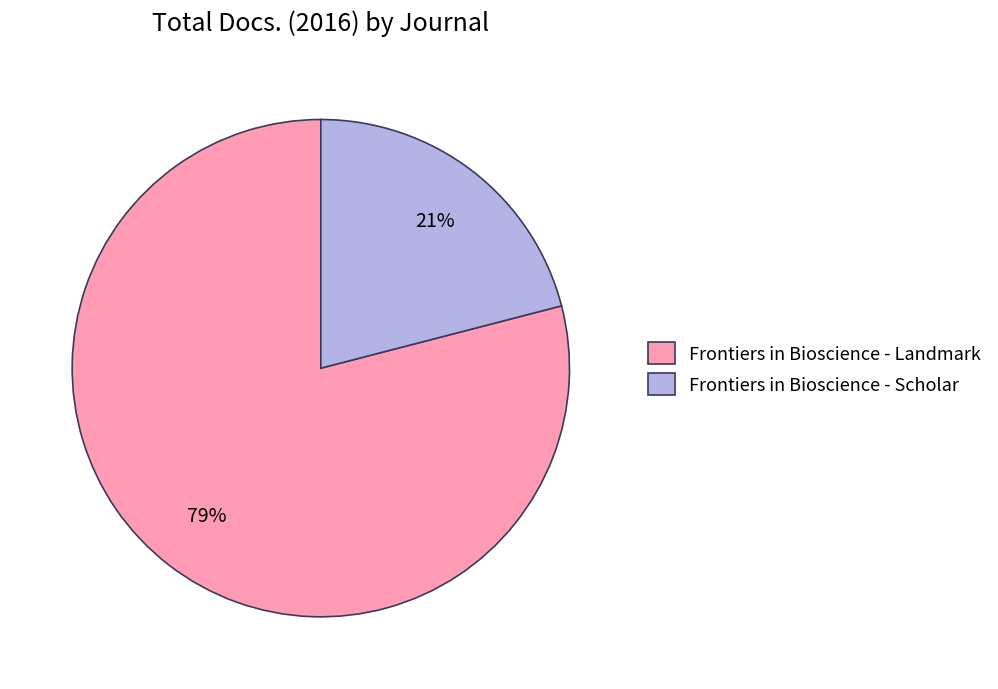

To the nearest percent, what portion does Frontiers in Bioscience - Scholar represent?

21%